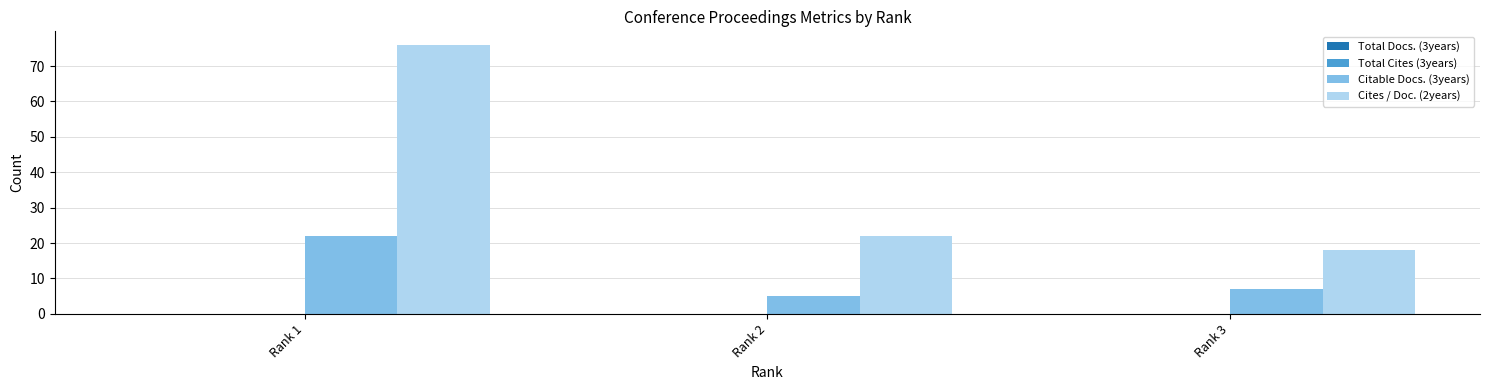

Does the chart contain stacked bars?

No